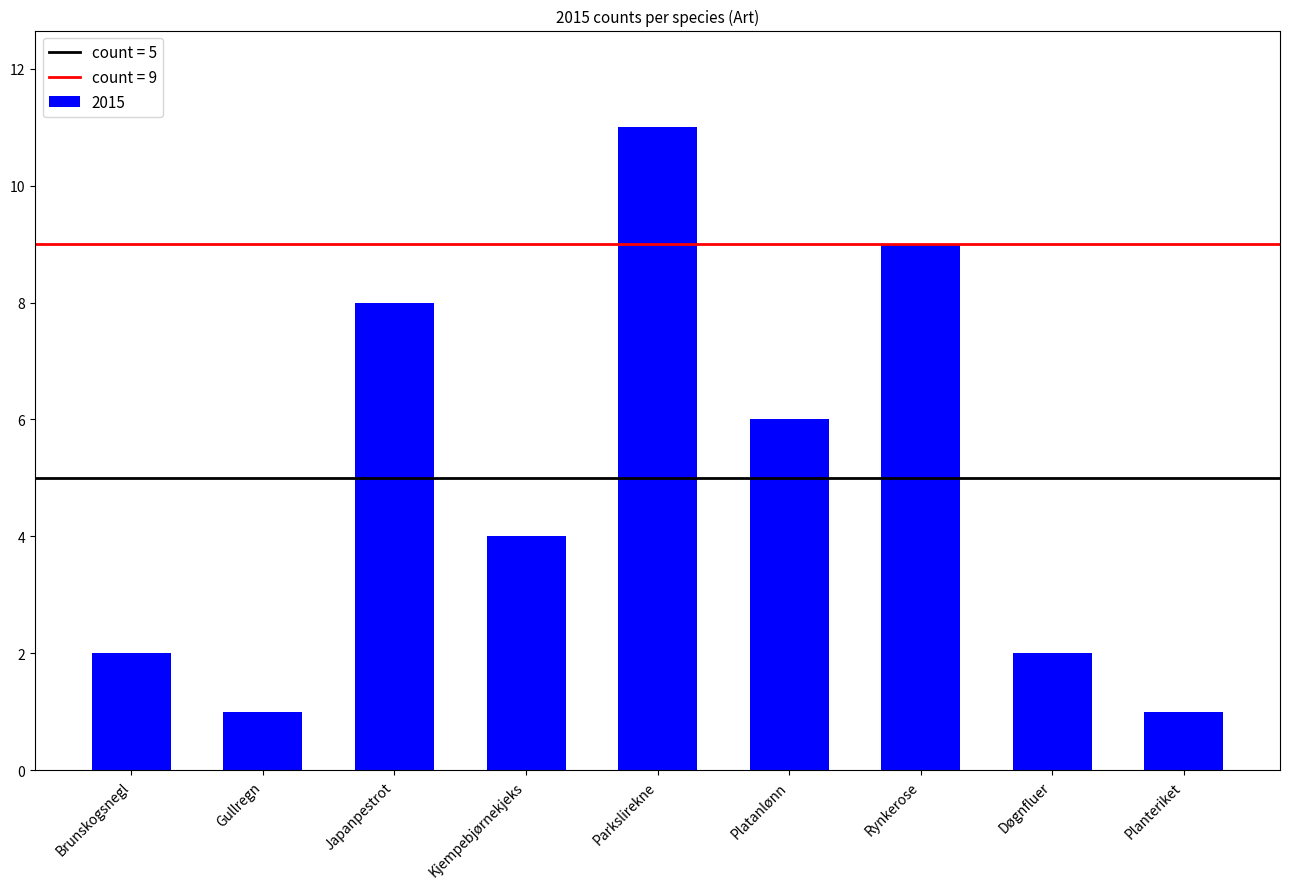

Reading left to right, list all the values displayed in this chart.

Brunskogsnegl=2	Gullregn=1	Japanpestrot=8	Kjempebjørnekjeks=4	Parkslirekne=11	Platanlønn=6	Rynkerose=9	Døgnfluer=2	Planteriket=1